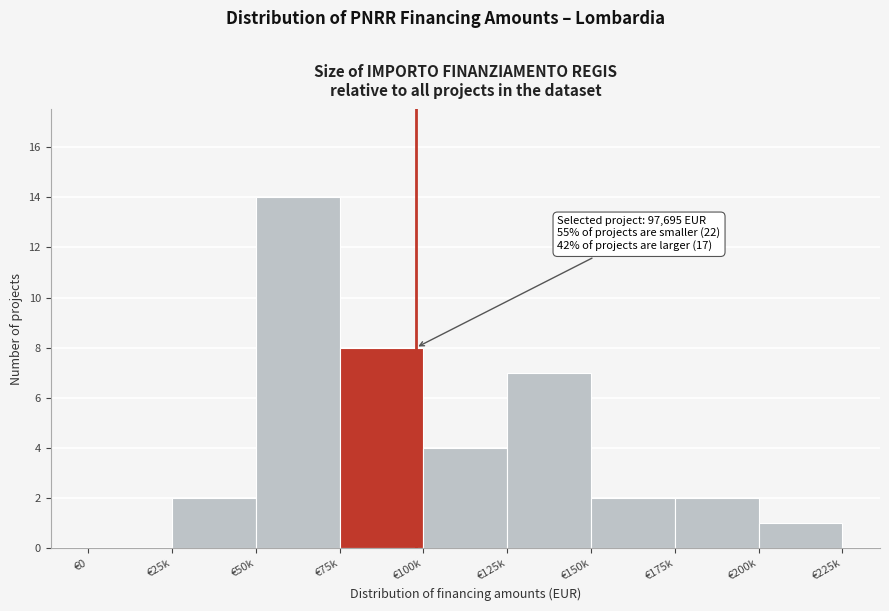

Reading right to left, extract all data points from this chart.

€200k=1	€175k=2	€150k=2	€125k=7	€100k=4	€75k=8	€50k=14	€25k=2	€0=0